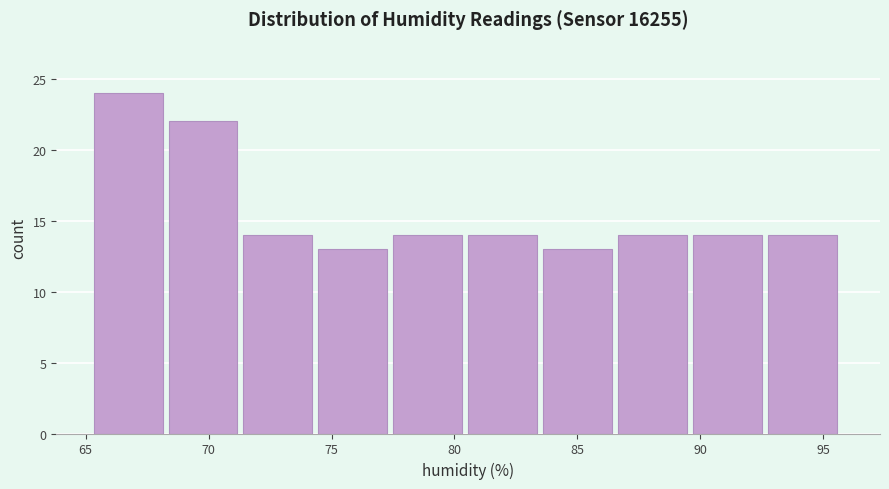

Over which range of the x-axis is the bar tallest?

65.5 to 68.5